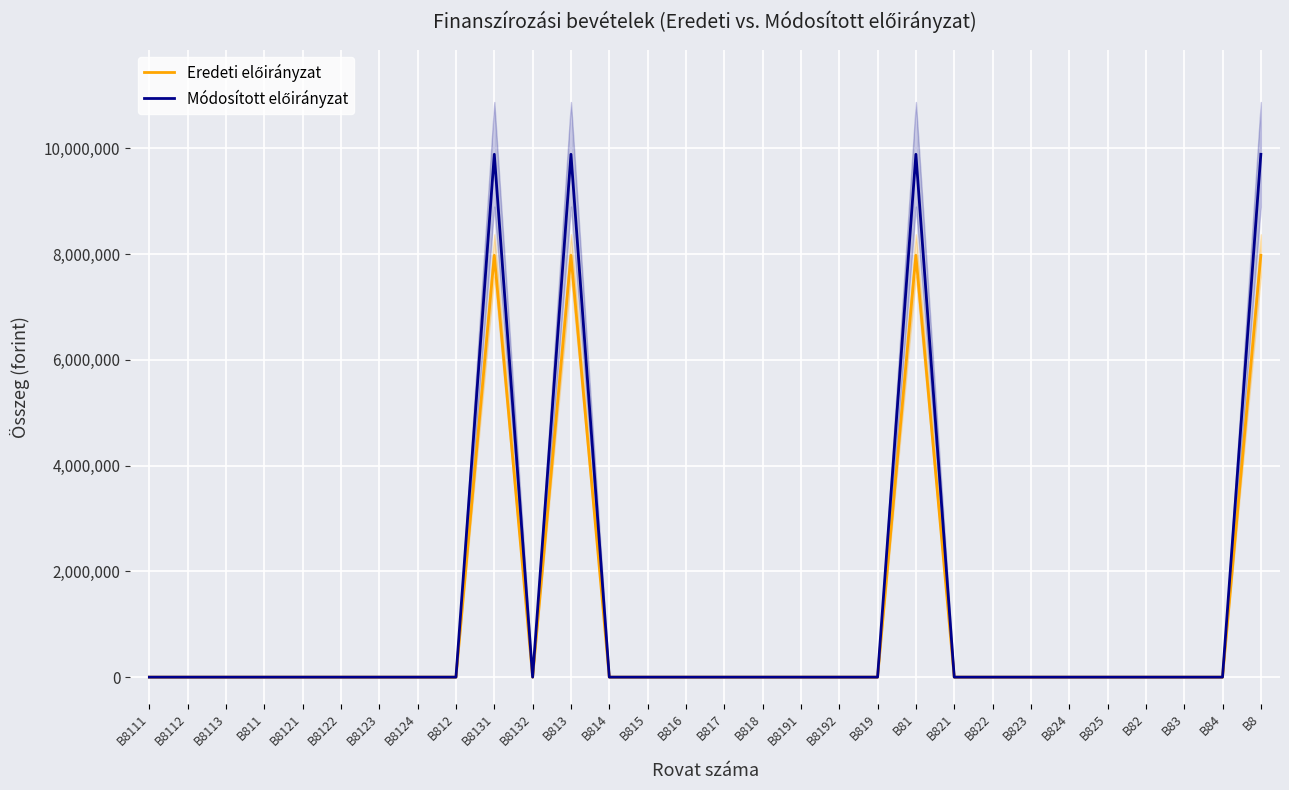

At how many categories does at least one series exceed 96764?

4